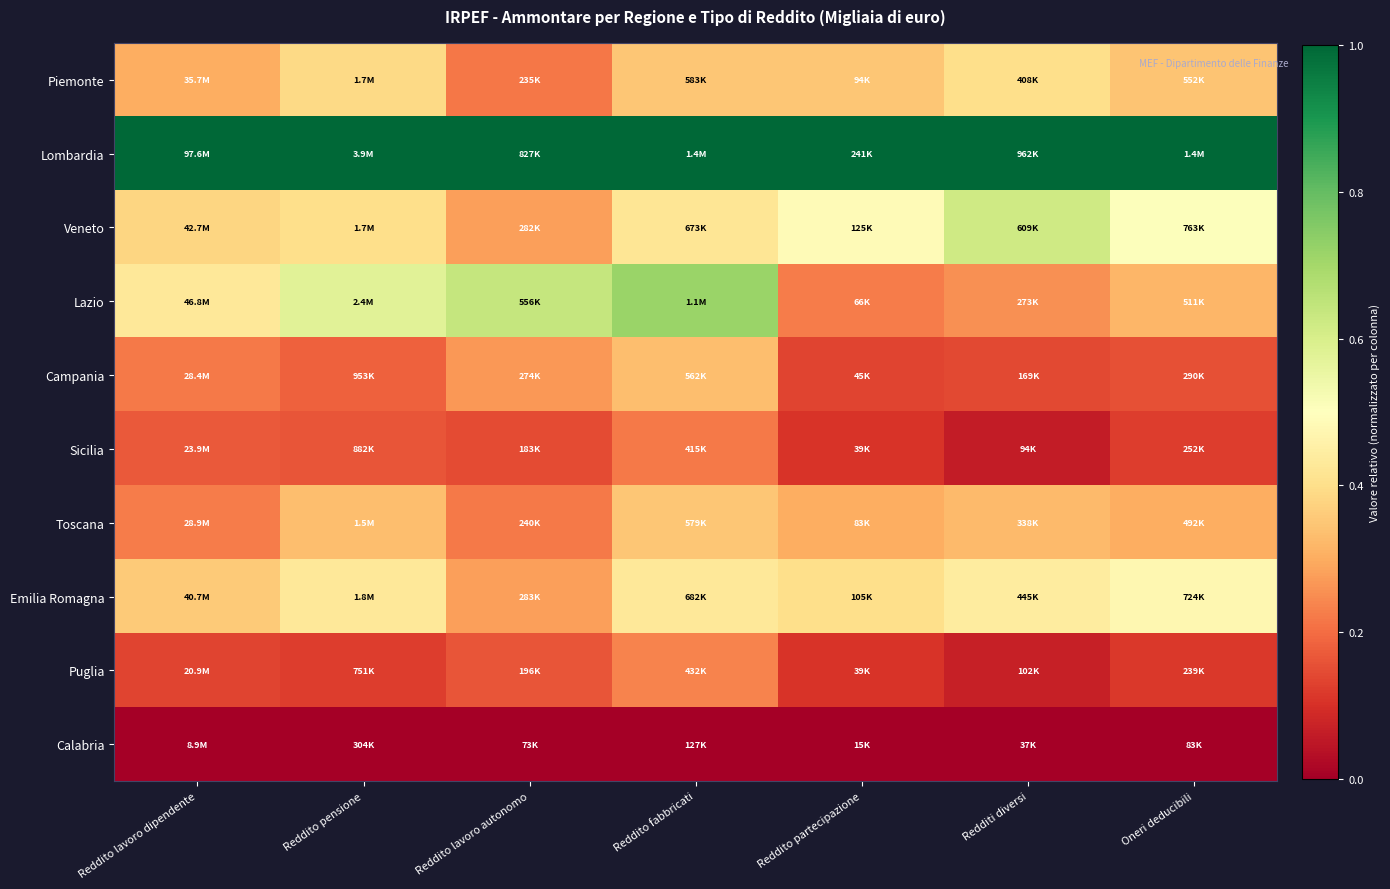

Which category has the highest value across all series?

Reddito lavoro dipendente